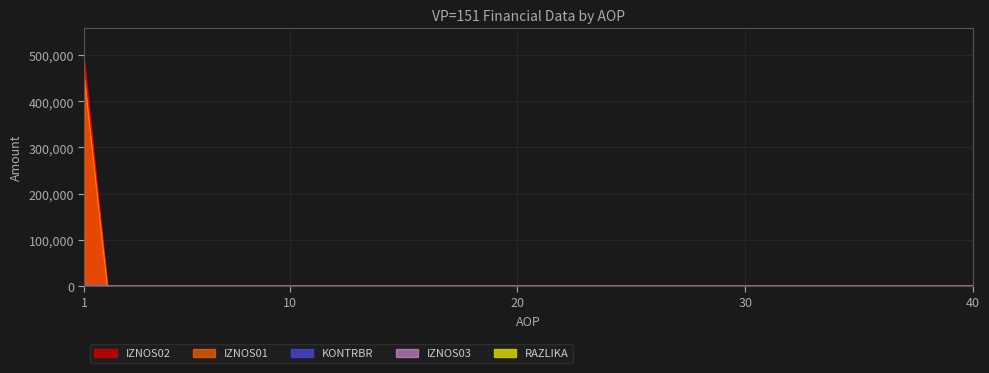

True or false: KONTRBR and IZNOS02 intersect in this chart.

False